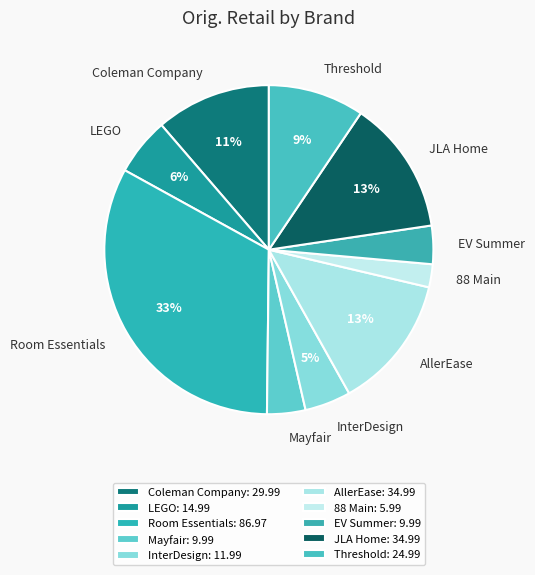

Combined, do LEGO and JLA Home account for over 50%?

No